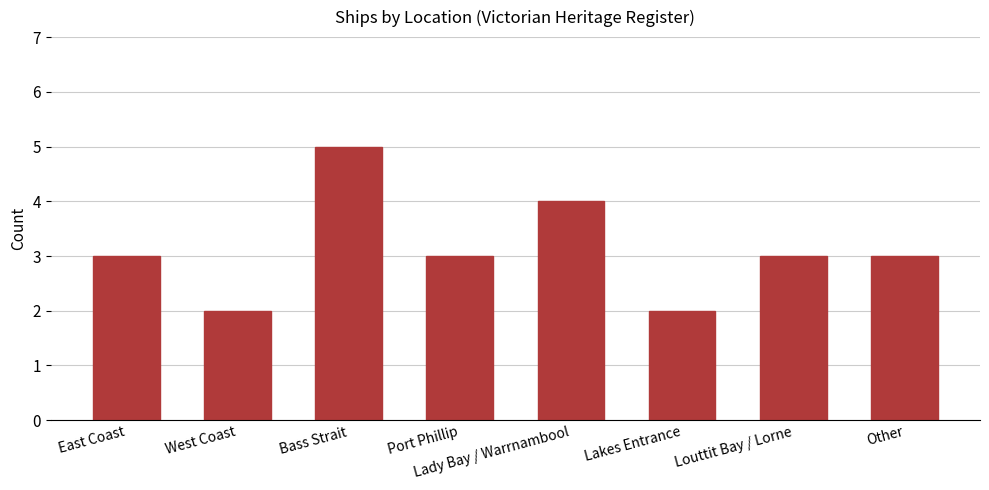

True or false: the data shows 2 at Lakes Entrance.

True